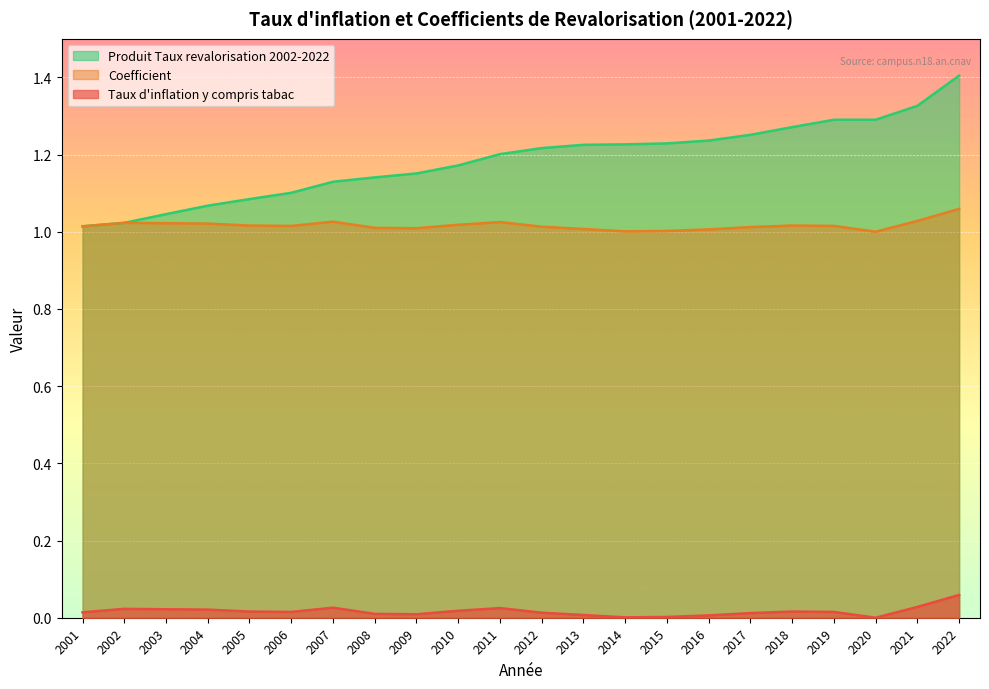

Which category has the lowest value across all series?

2020